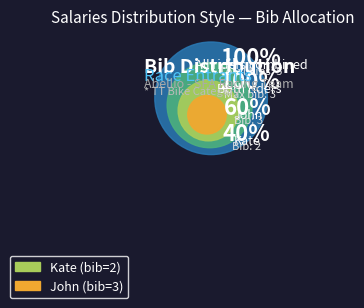

Rank the categories by value from lowest to highest.

Kate, John